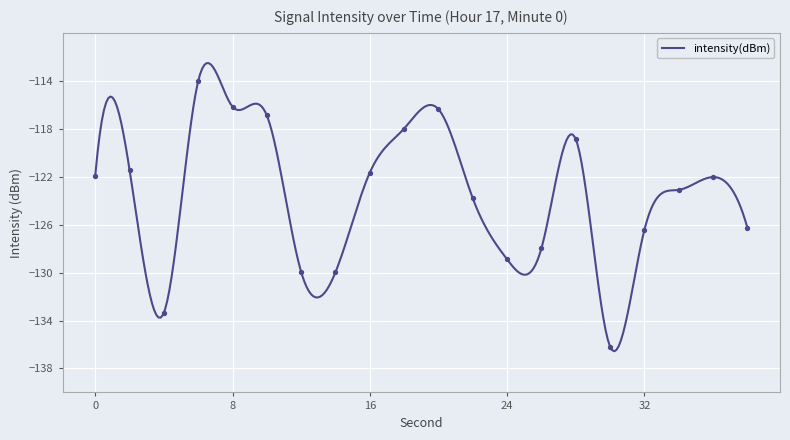

Between 24 and 36, which is larger?

36